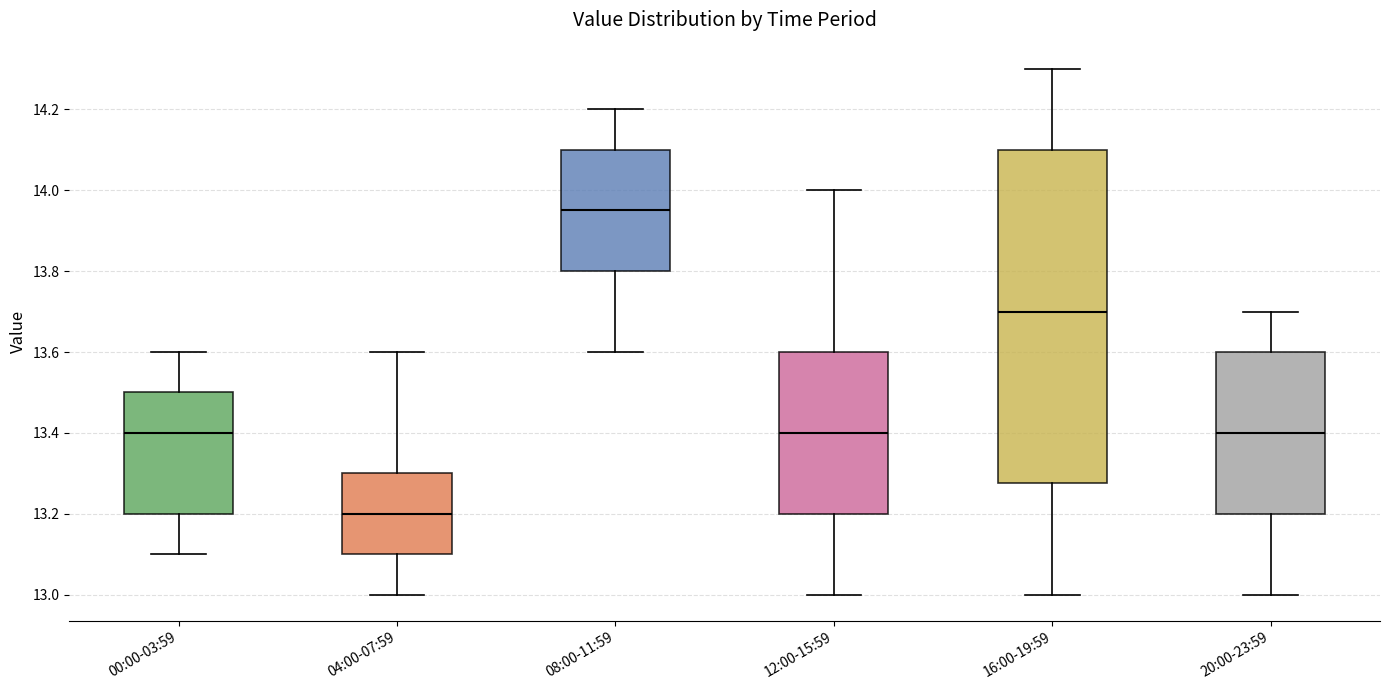

Which box has the highest median line?

08:00-11:59